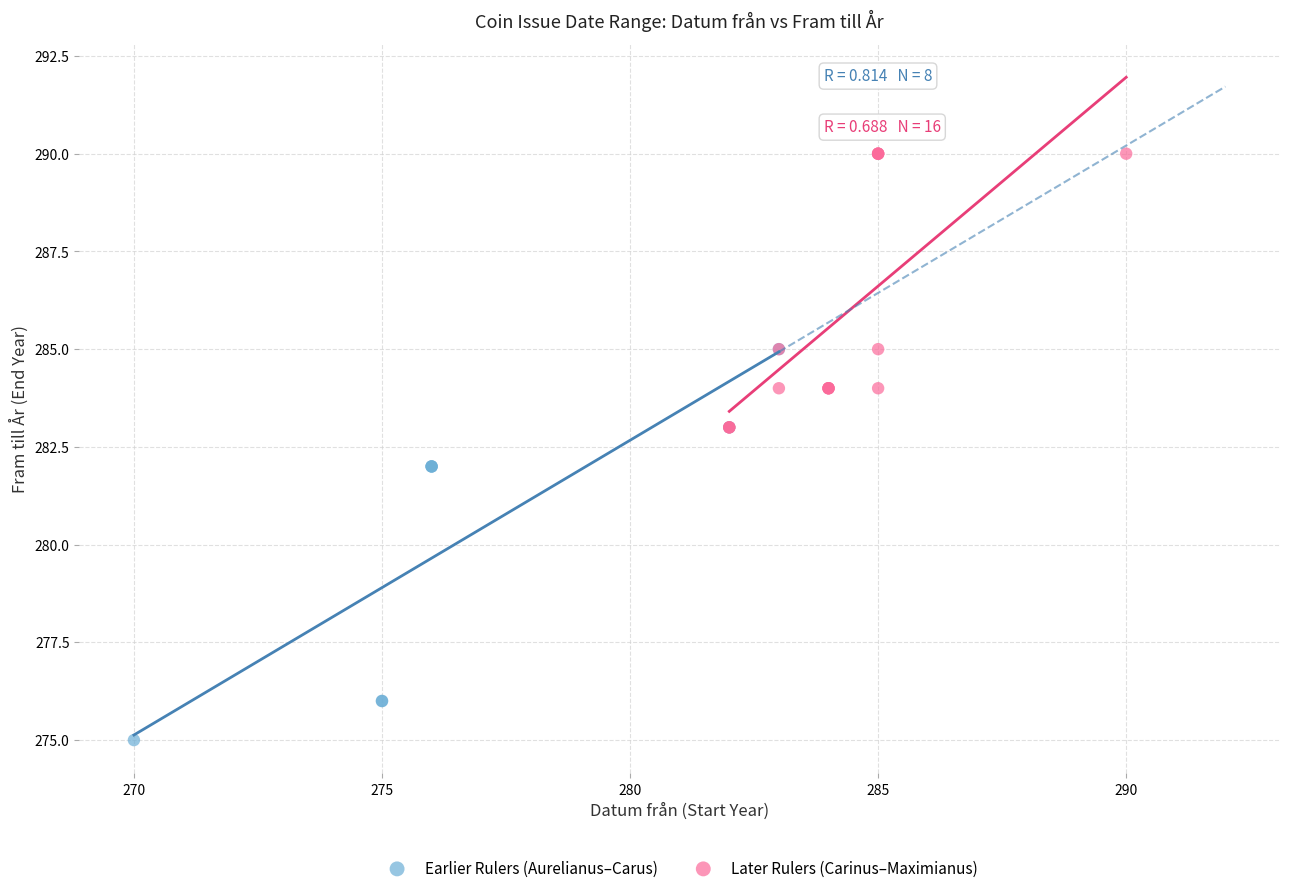

Which series reaches the maximum Y coordinate?

Later Rulers (Carinus–Maximianus)